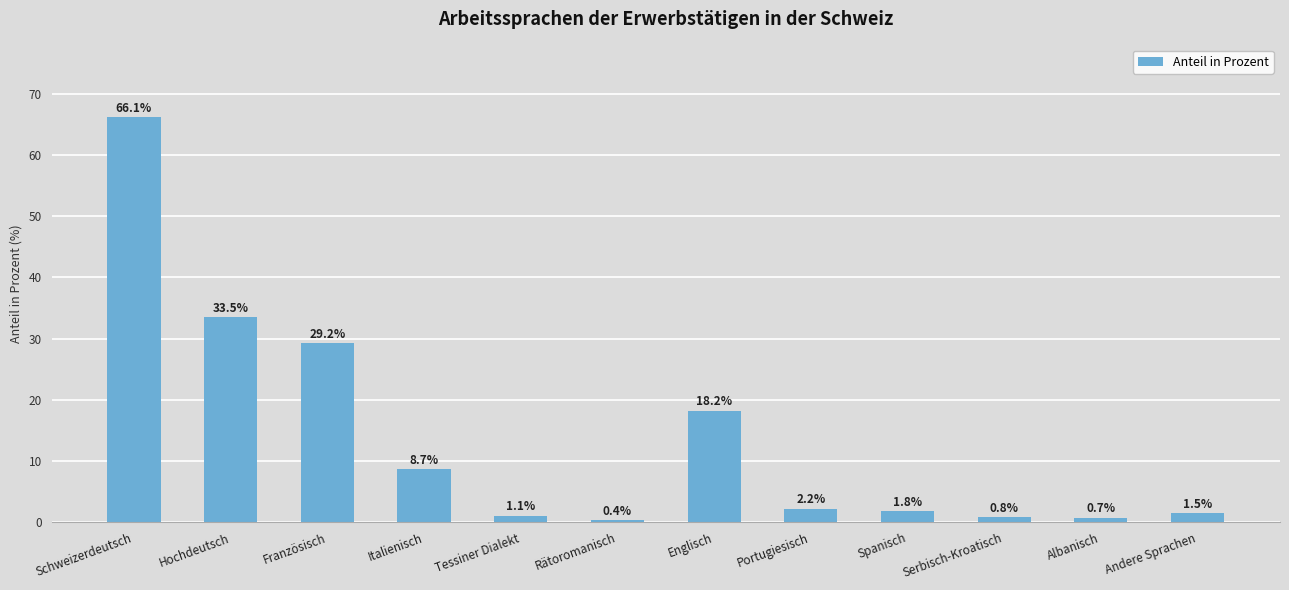

Rank the categories by value from highest to lowest.

Schweizerdeutsch, Hochdeutsch, Französisch, Englisch, Italienisch, Portugiesisch, Spanisch, Andere Sprachen, Tessiner Dialekt, Serbisch-Kroatisch, Albanisch, Rätoromanisch